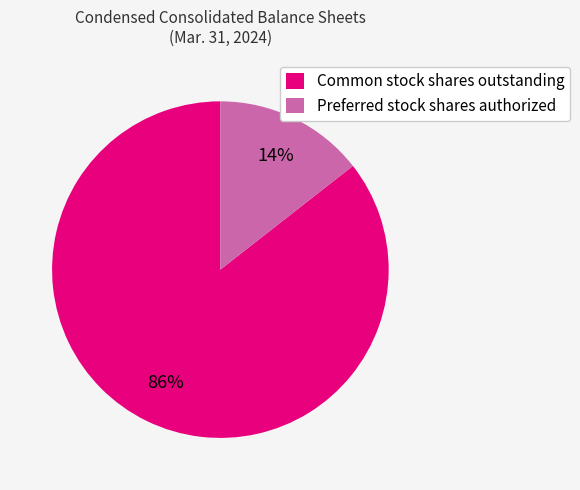

To the nearest percent, what is the average slice percentage?

50%